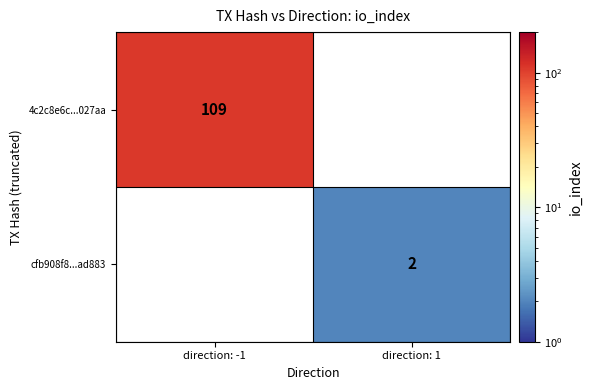

The cfb908f8...ad883 series shows 1 at direction: 1. True or false?

False